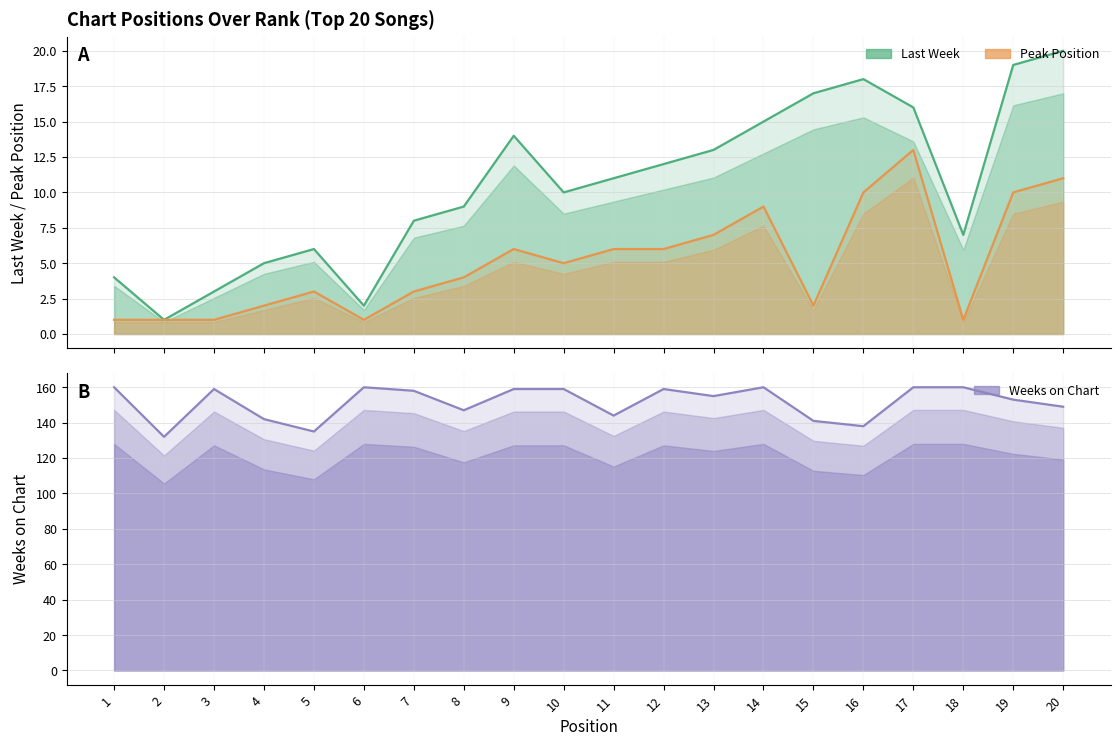

At which label does Peak Position first exceed 5?

9